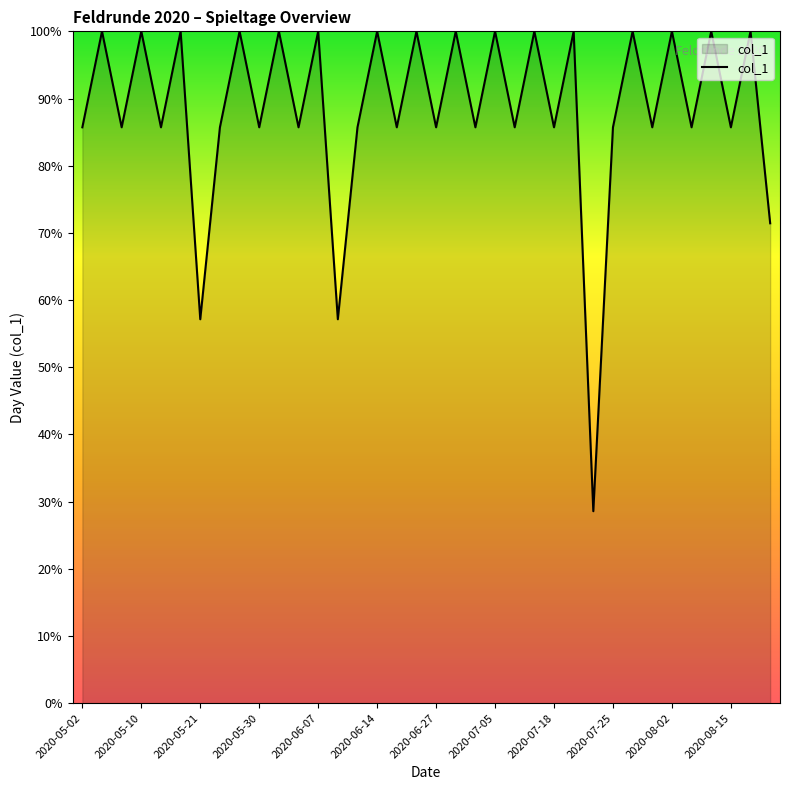

What is the minimum value shown in the chart?

28.6